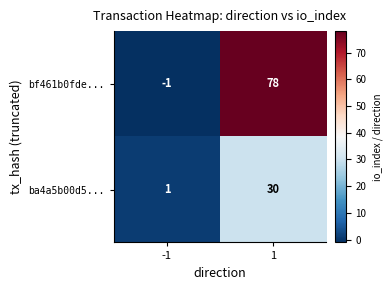

Count the number of data series in this chart.

2